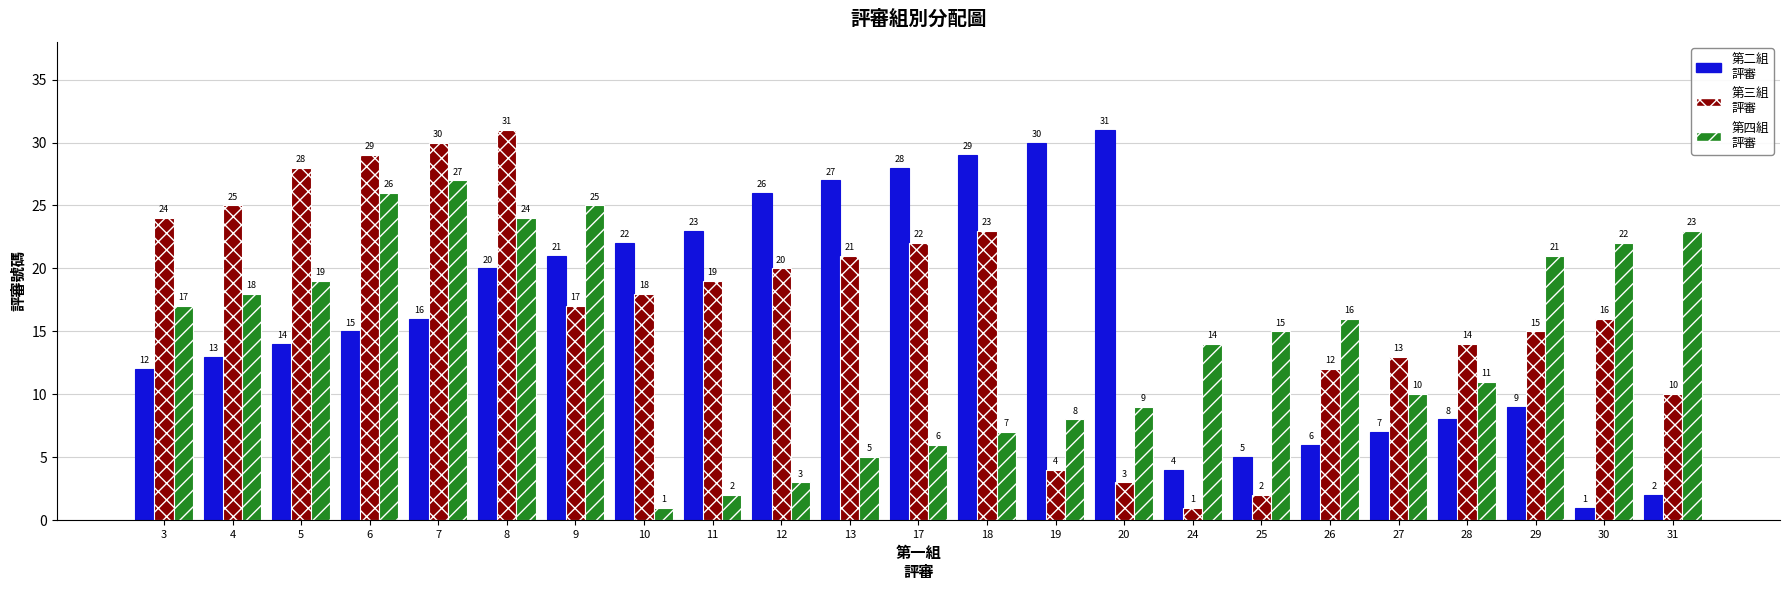

What is the greatest value displayed?

31